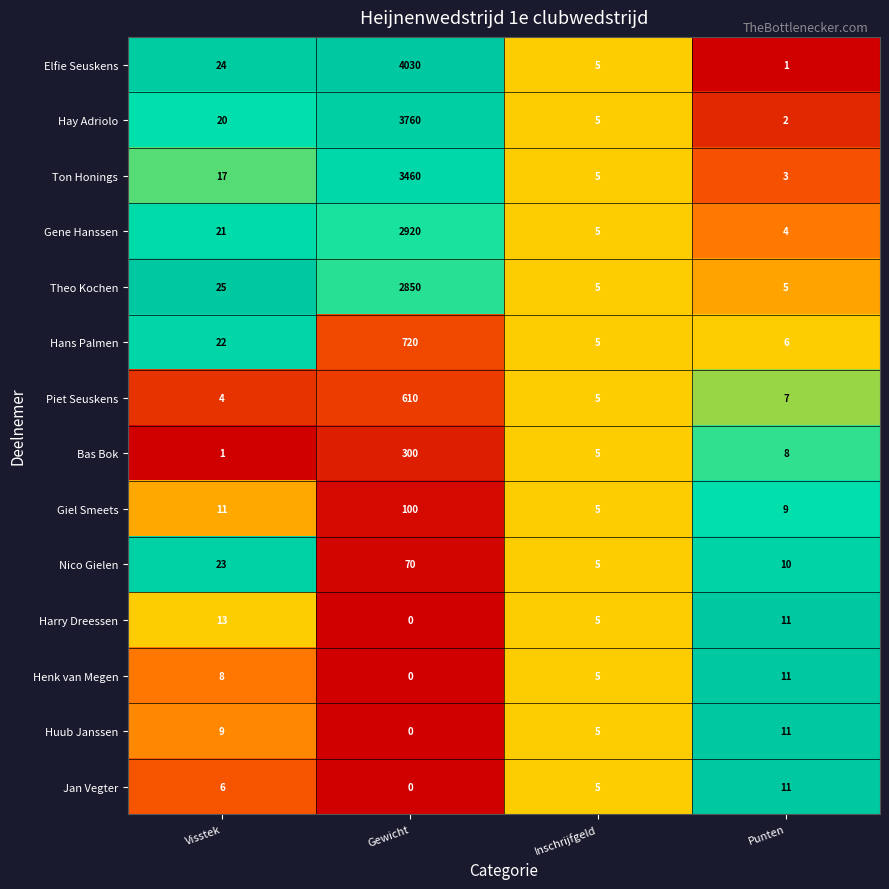

At which category is the sum across all series the highest?

Gewicht